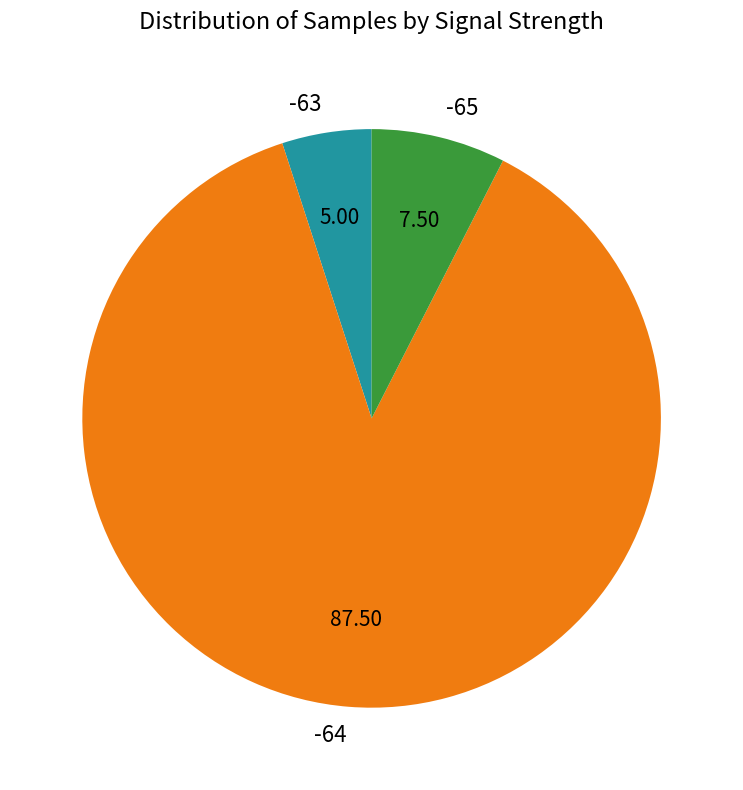

Rank the categories by value from lowest to highest.

-63, -65, -64